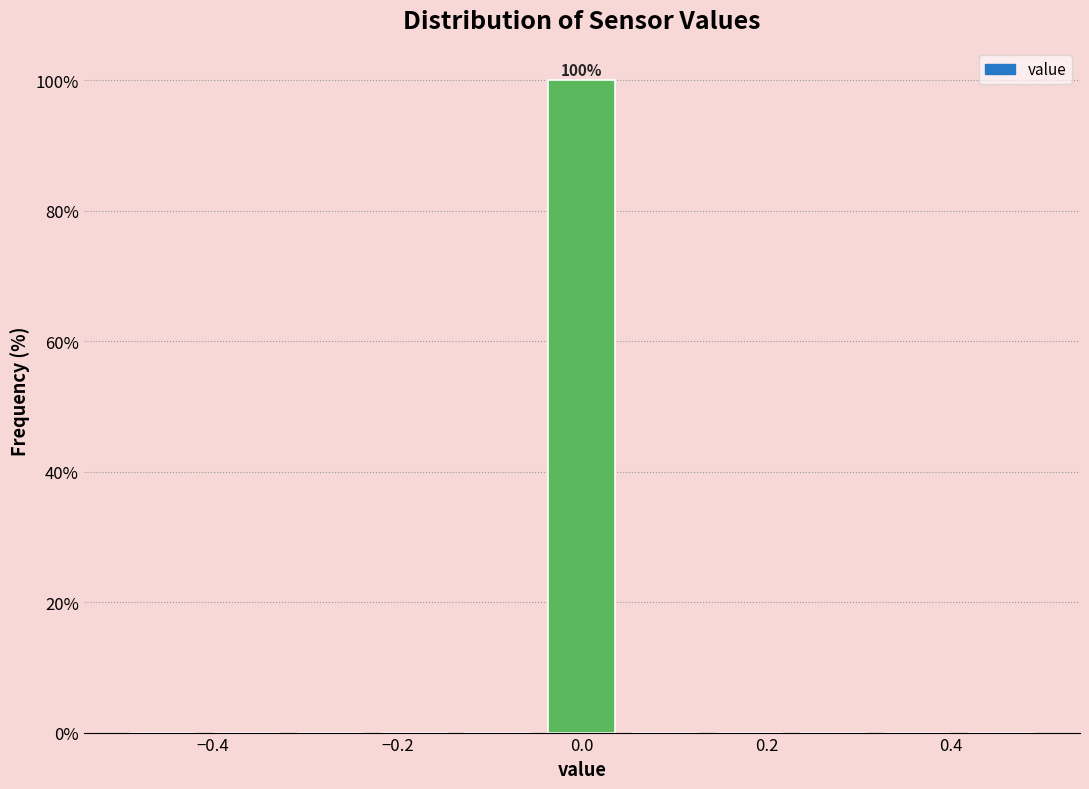

Which range on the x-axis has the tallest bar?

-0.04 to 0.04